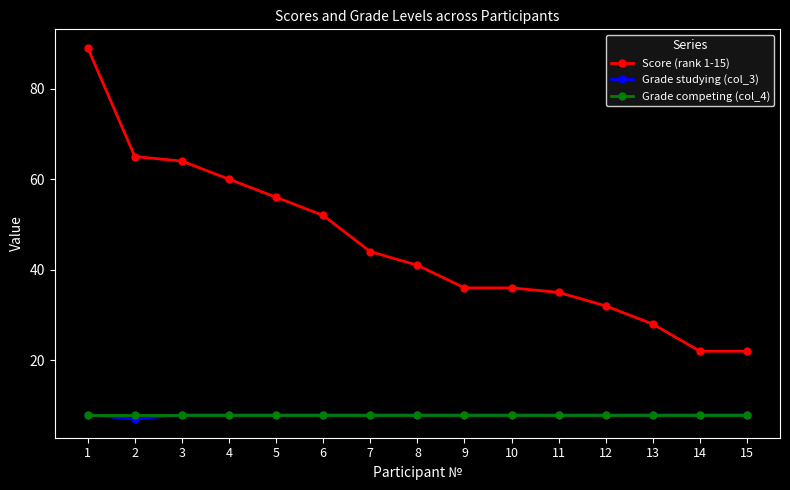

True or false: Score (rank 1-15) and Grade studying (col_3) intersect in this chart.

False